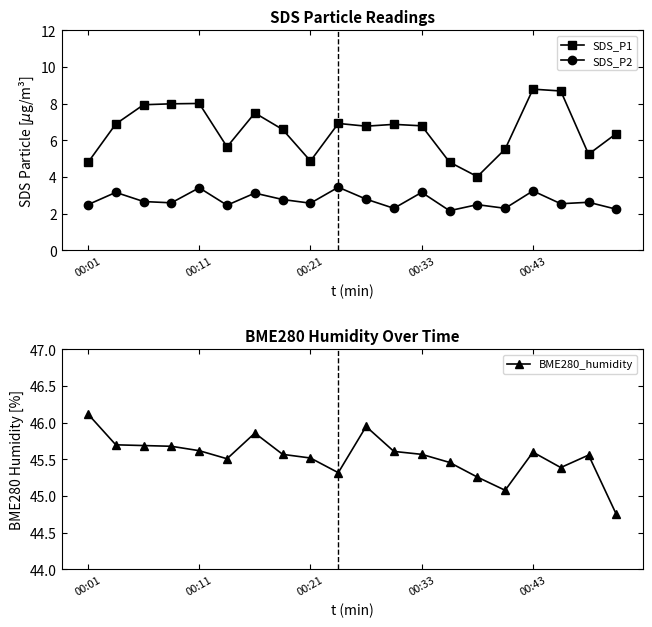

True or false: SDS_P1 and SDS_P2 cross at least once.

False